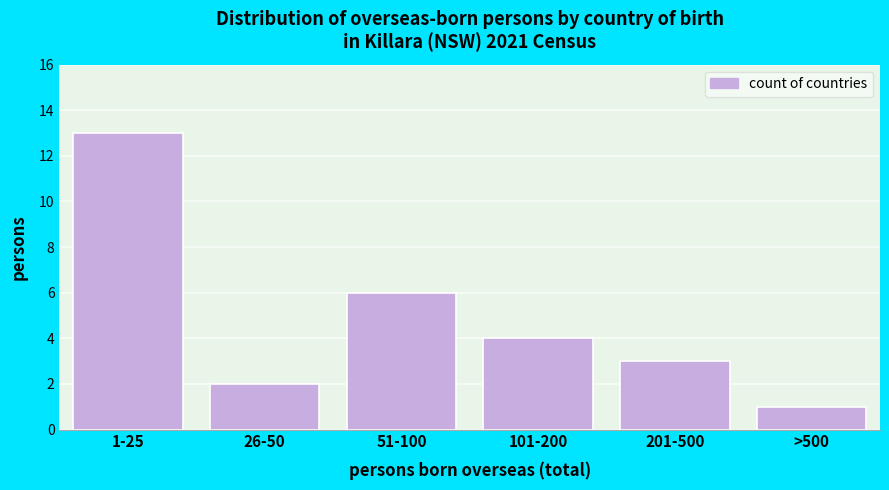

Reading left to right, extract all data points from this chart.

1-25=13	26-50=2	51-100=6	101-200=4	201-500=3	>500=1